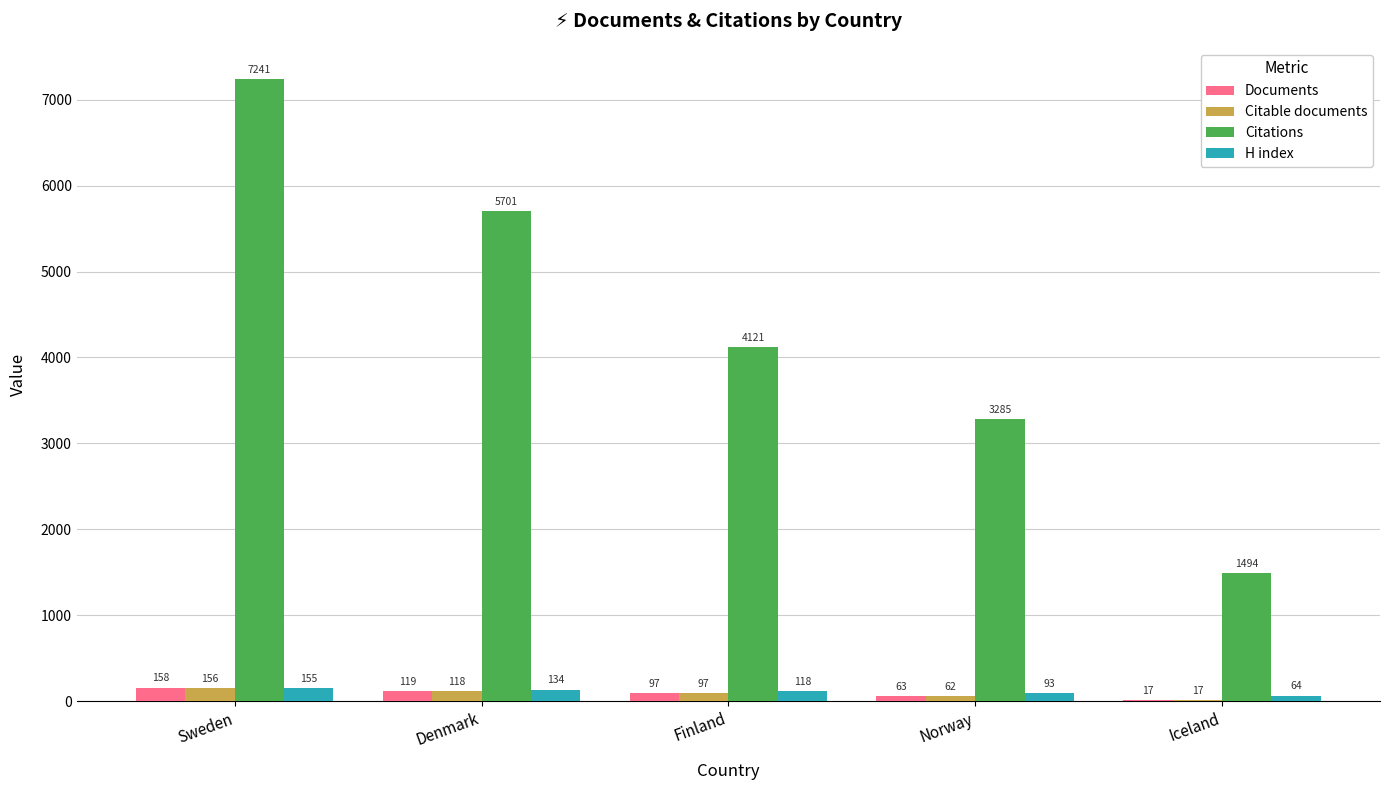

How many data points does each series have?

5